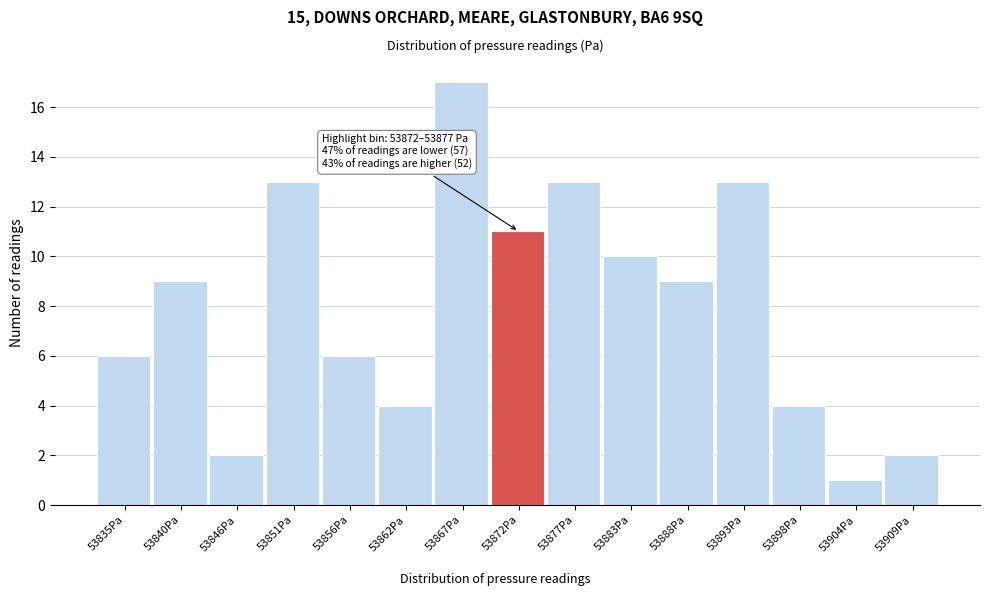

Reading left to right, transcribe all the data shown in this chart.

53835Pa=6	53840Pa=9	53846Pa=2	53851Pa=13	53856Pa=6	53862Pa=4	53867Pa=17	53872Pa=11	53877Pa=13	53883Pa=10	53888Pa=9	53893Pa=13	53898Pa=4	53904Pa=1	53909Pa=2